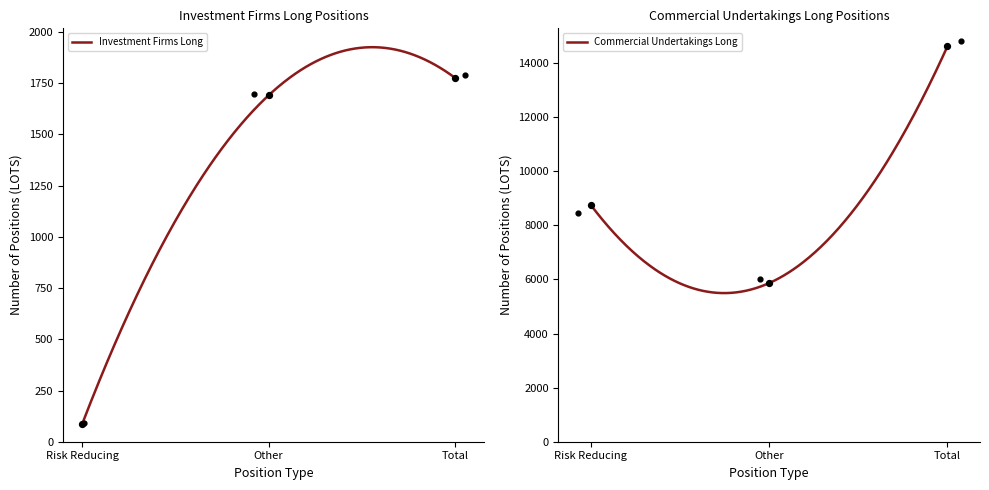

Which series reaches the minimum Y coordinate?

Investment Firms Long